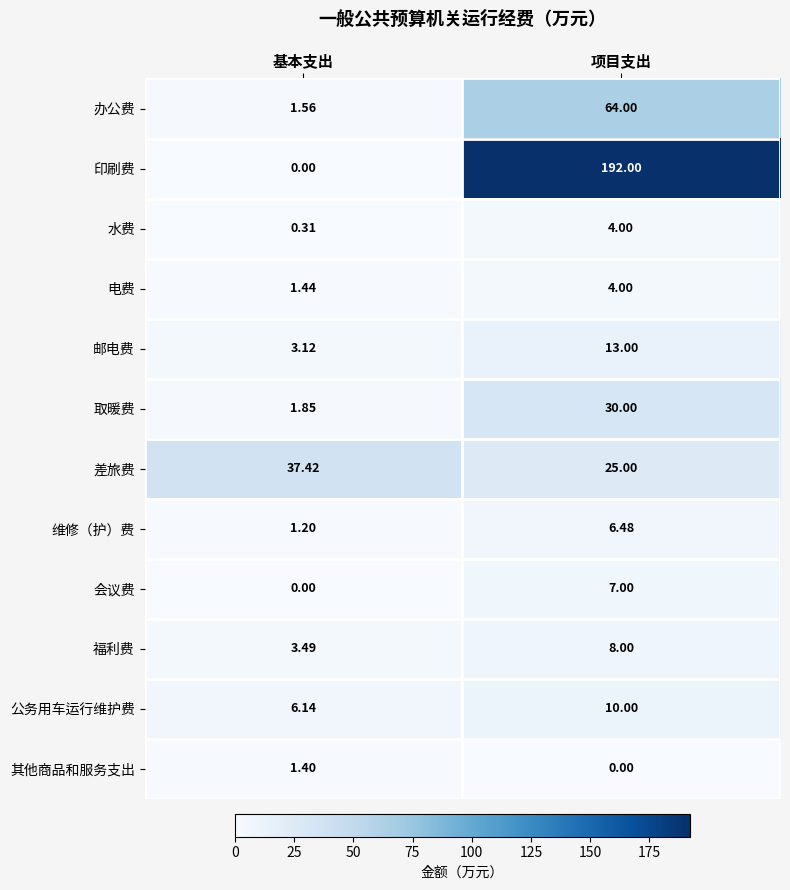

Which series has the largest range (max minus min)?

印刷费